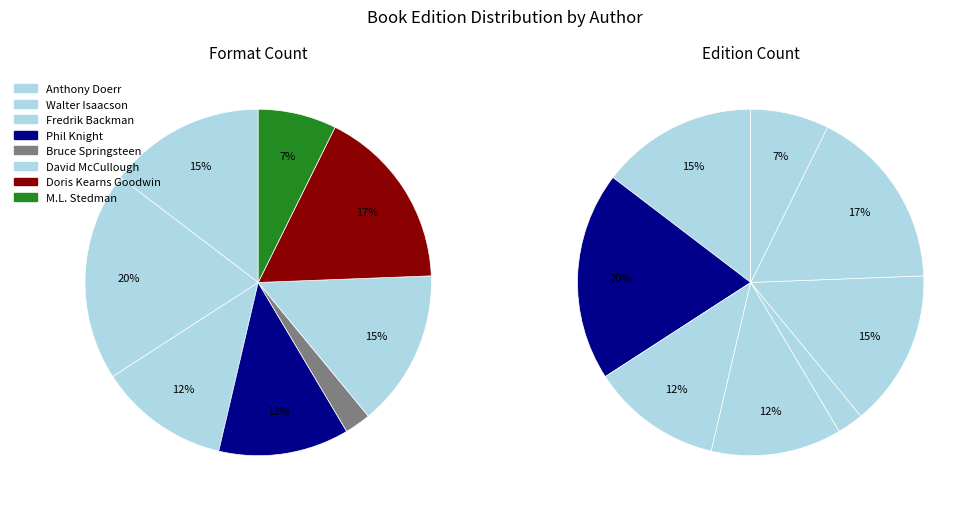

The Bruce Springsteen (485830747) slice represents 2% of the pie. True or false?

True